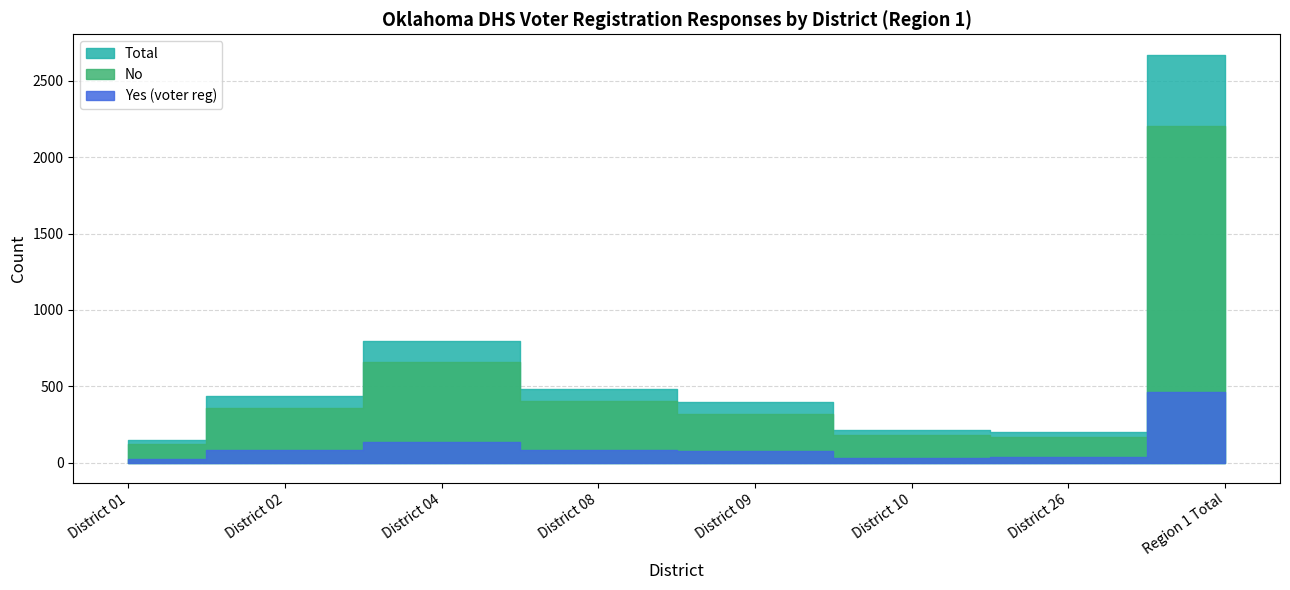

What are all the series names shown in the legend?

Yes (voter reg), No, Total